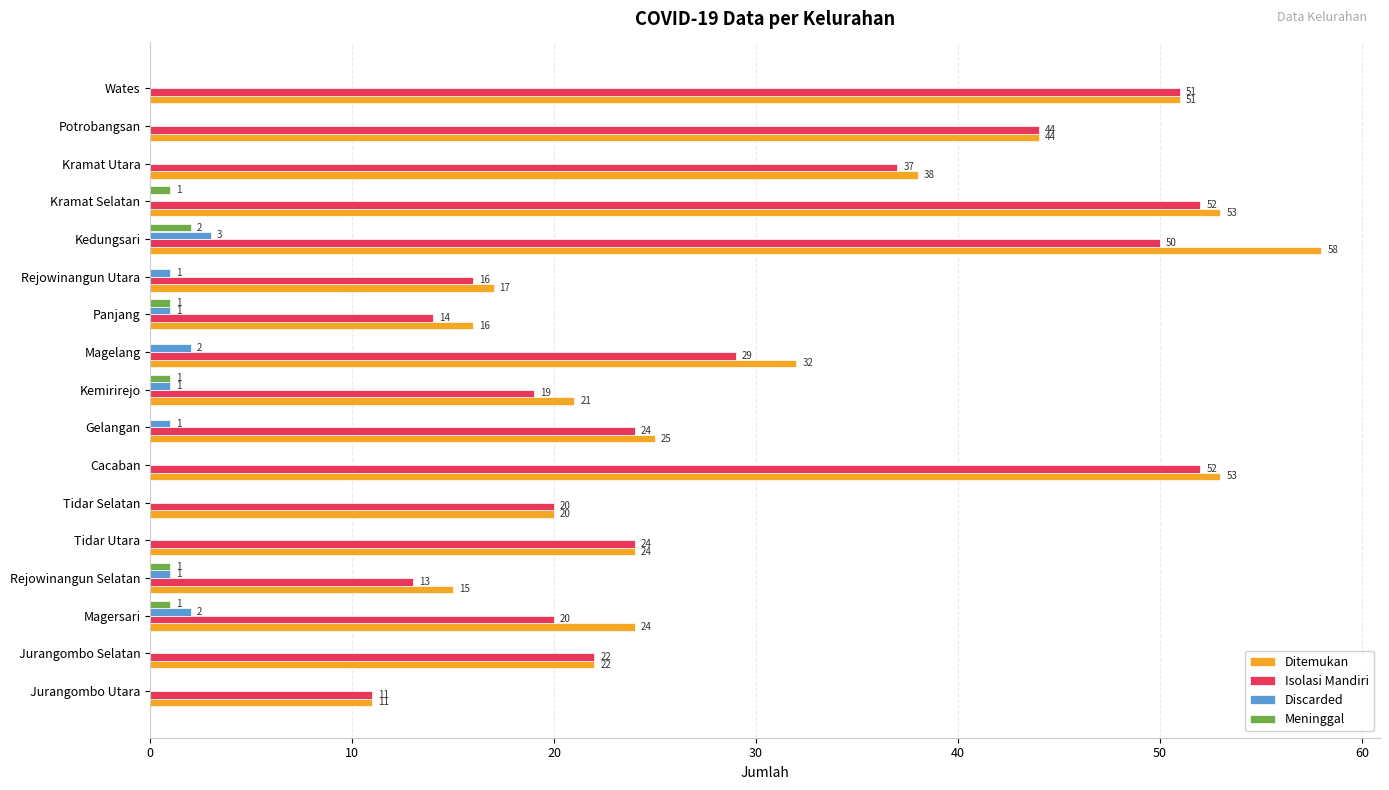

True or false: Isolasi Mandiri has a value of 11 at Kemirirejo.

False